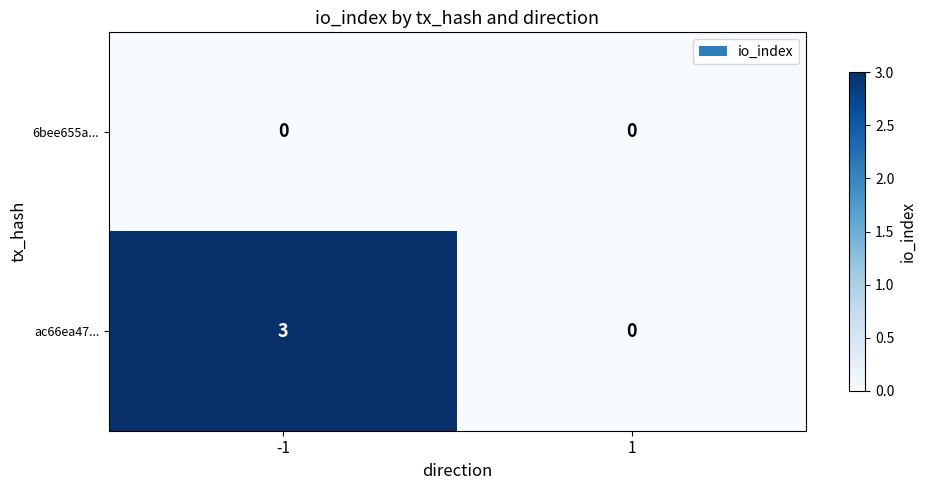

At how many categories does at least one series exceed 1?

1